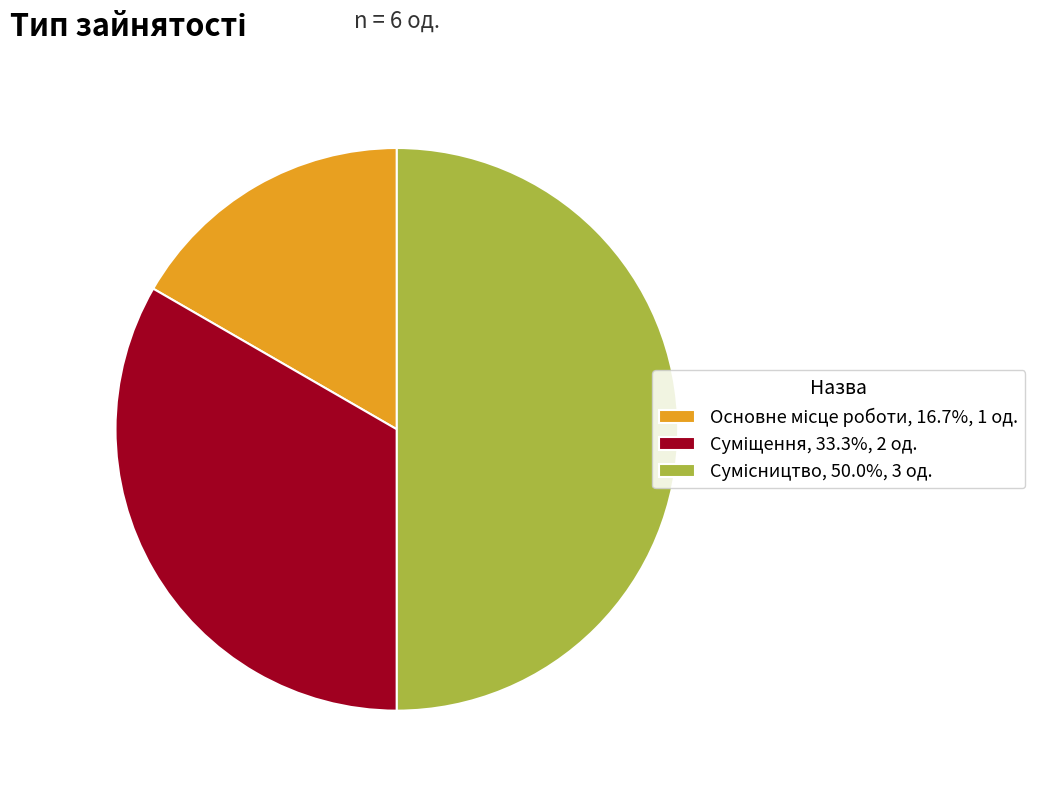

To the nearest percent, what portion does Суміщення represent?

33%